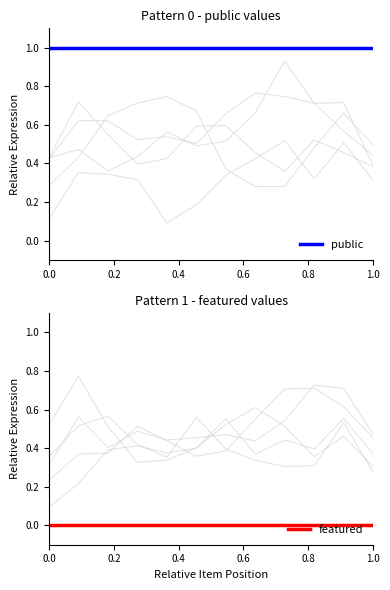

True or false: featured has more than 1 interior local peaks.

False